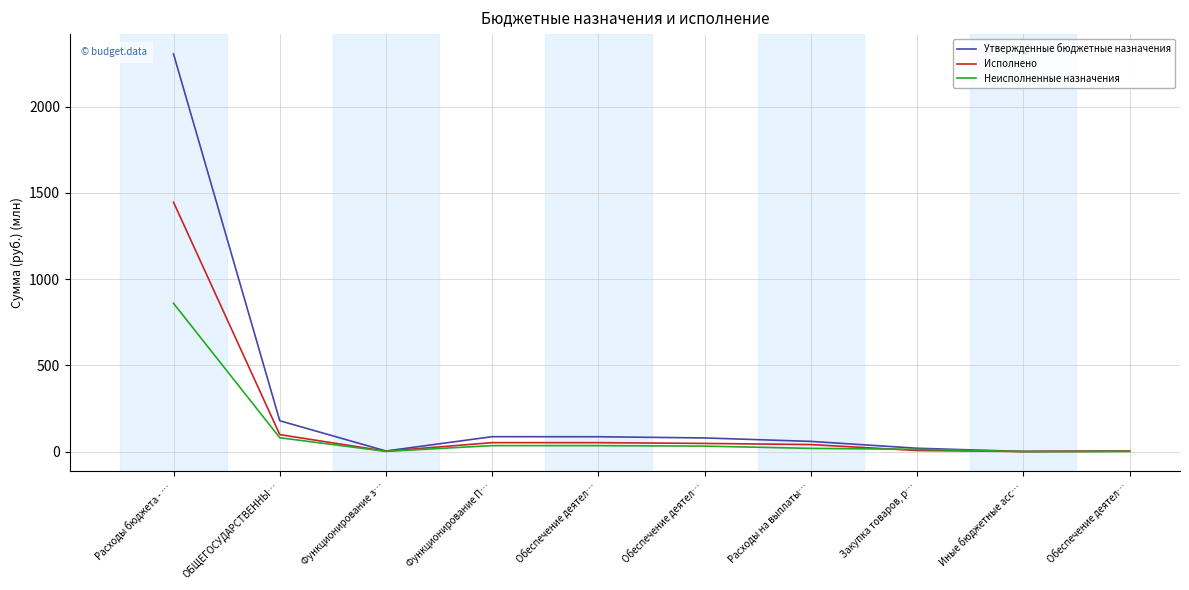

True or false: Утвержденные бюджетные назначения and Исполнено cross at least once.

False